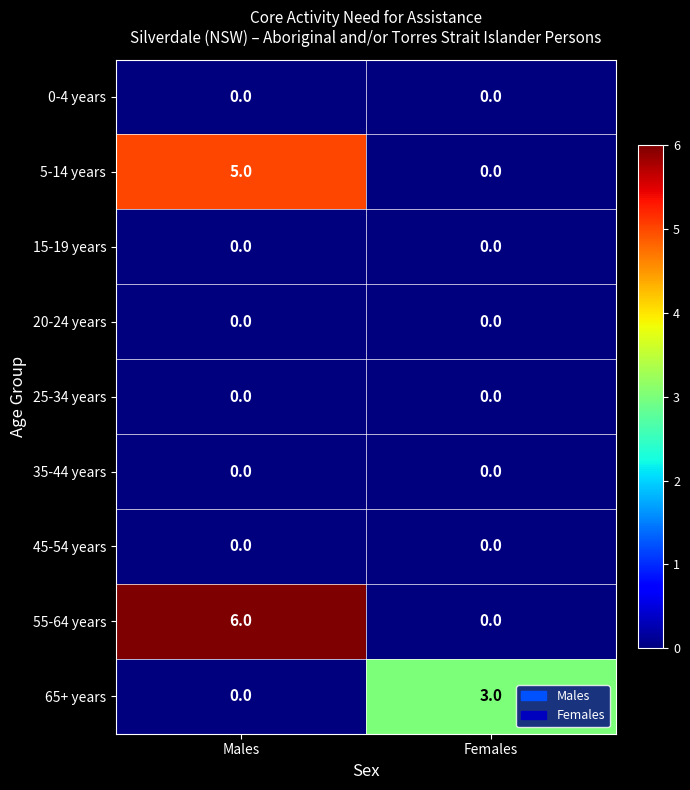

What is the total value across all series at Females?

3